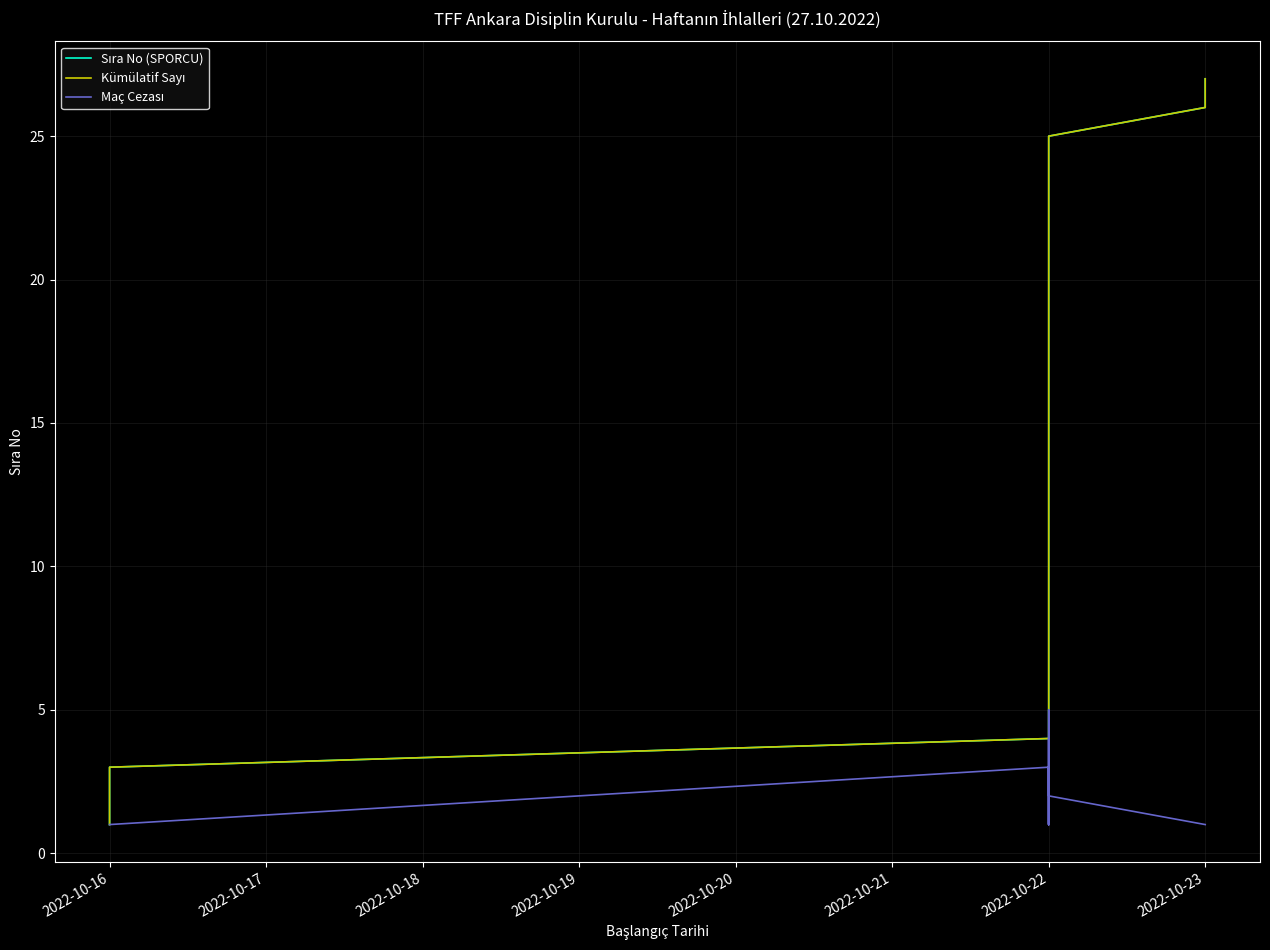

How many data points in Sıra No (SPORCU) are less than 14?

13